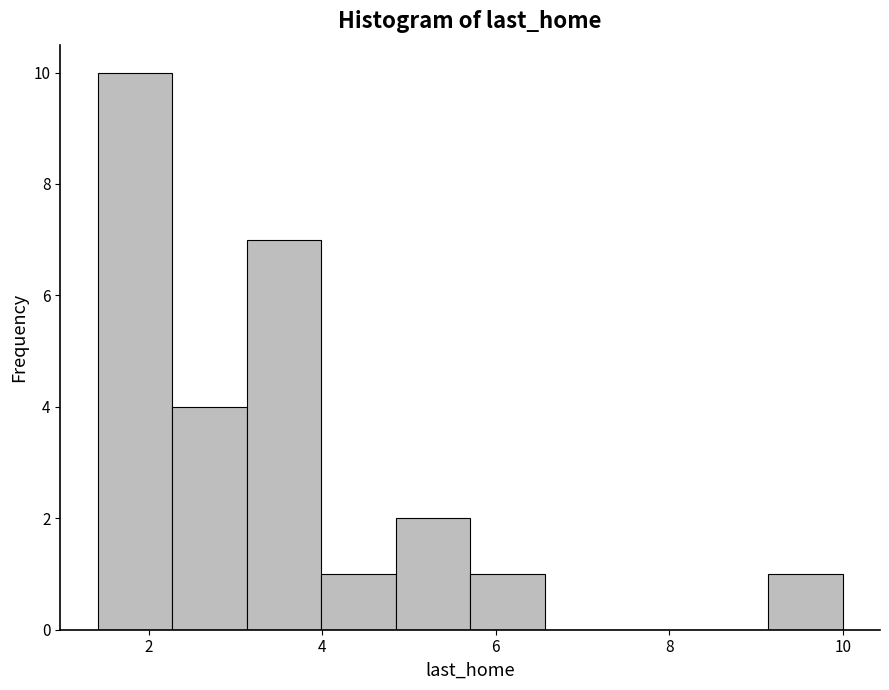

Reading left to right, list every bar in this chart as the range it spans on the x-axis followed by its height. Neither the bar edges nor the heights are printed on the chart, so give them approximately, as read against the axes.

1.4 to 2.2: 10
2.2 to 3.2: 4
3.2 to 4.0: 7
4.0 to 4.8: 1
4.8 to 5.8: 2
5.8 to 6.6: 1
6.6 to 7.4: 0
7.4 to 8.2: 0
8.2 to 9.2: 0
9.2 to 10.0: 1